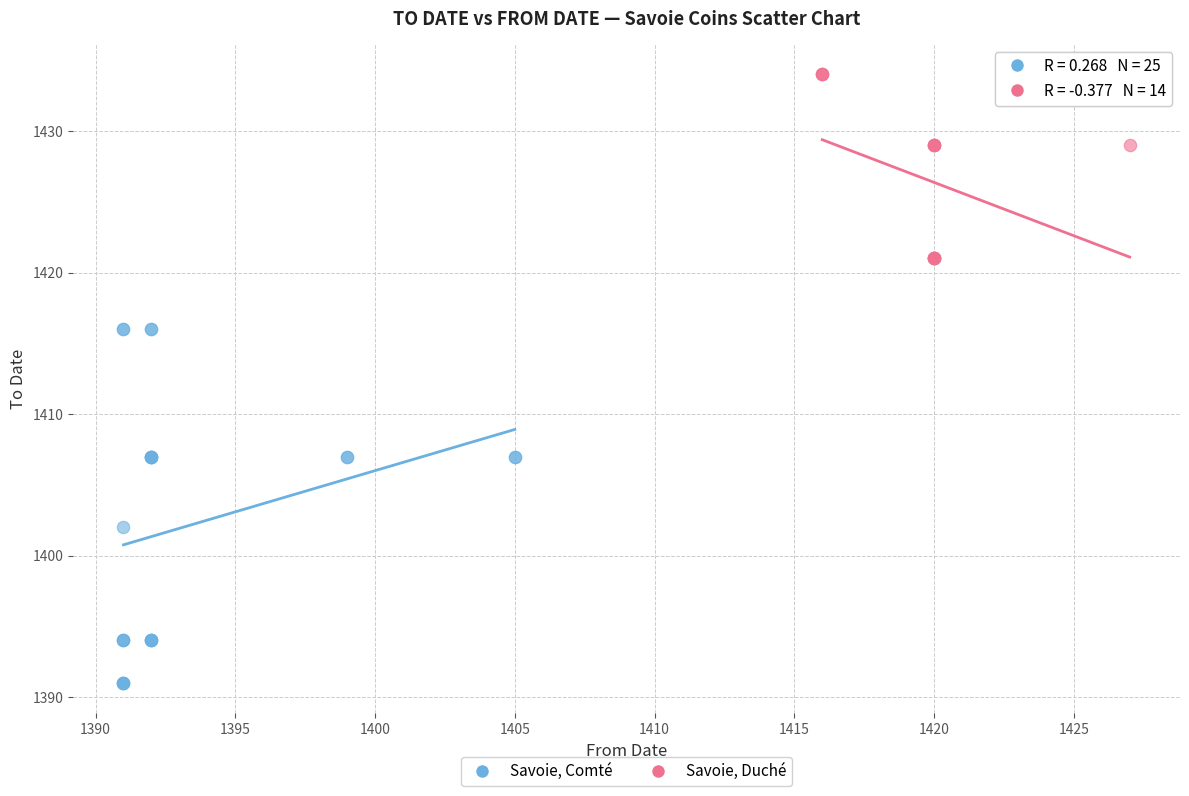

Which series has the largest Y range (max minus min)?

Savoie, Comté